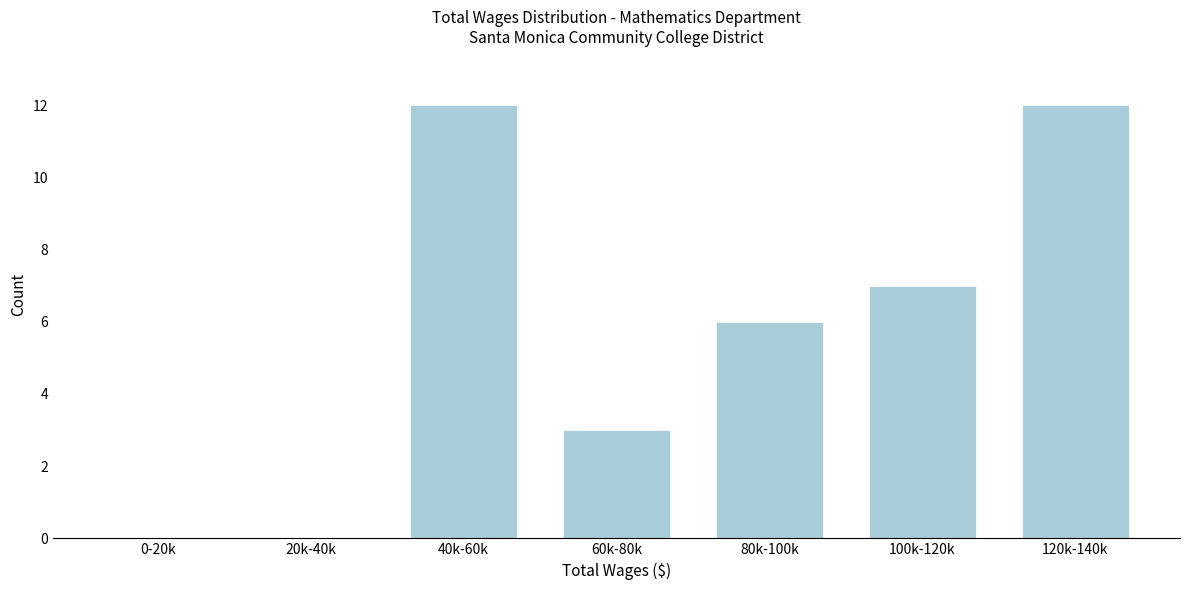

Reading left to right, what are all the values shown in this chart?

0-20k=0	20k-40k=0	40k-60k=12	60k-80k=3	80k-100k=6	100k-120k=7	120k-140k=12